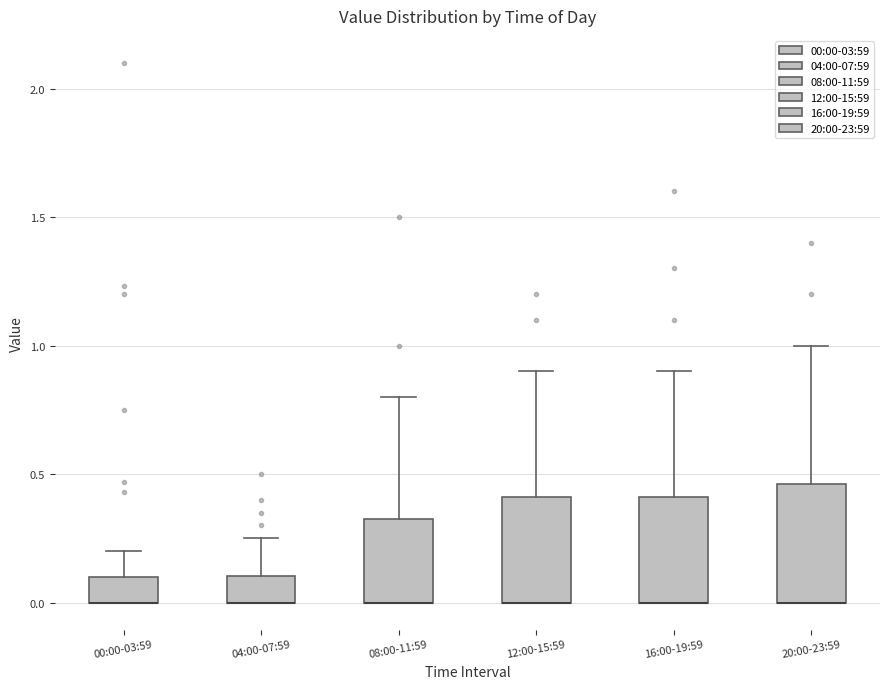

Where is the upper edge of the box for 04:00-07:59 on the y-axis? The values are not printed on the chart, so give them approximately, as read against the axis.

0.10